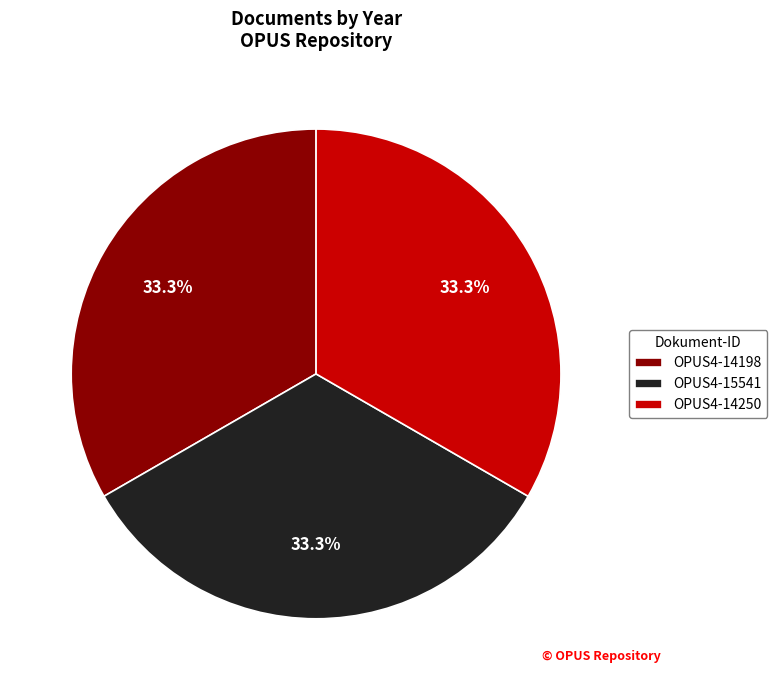

What percentage is the OPUS4-14198 slice, to the nearest percent?

33%